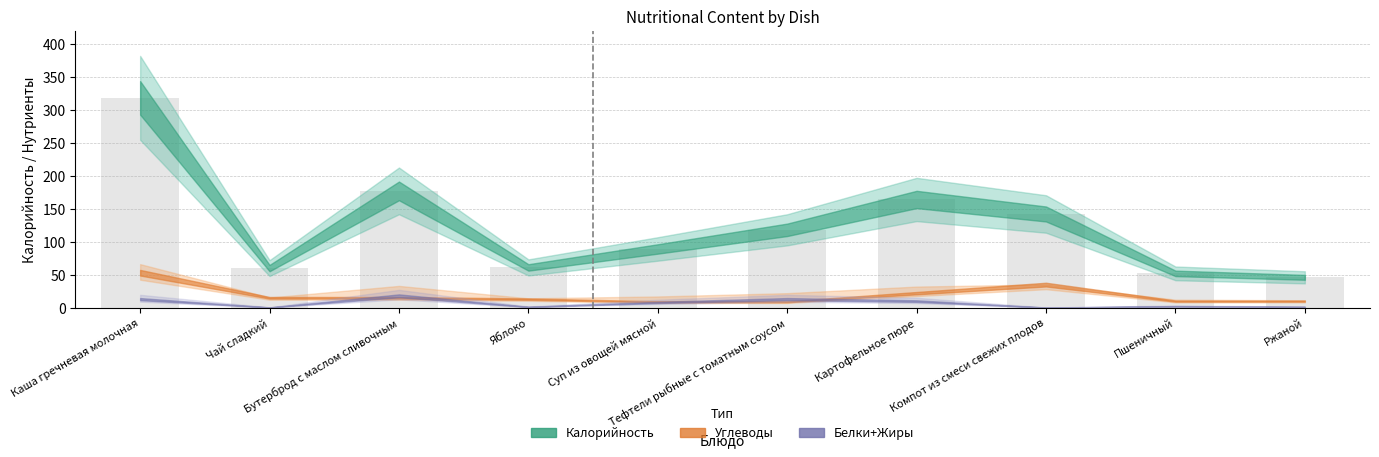

Which label corresponds to the smallest value in the chart?

Ржаной